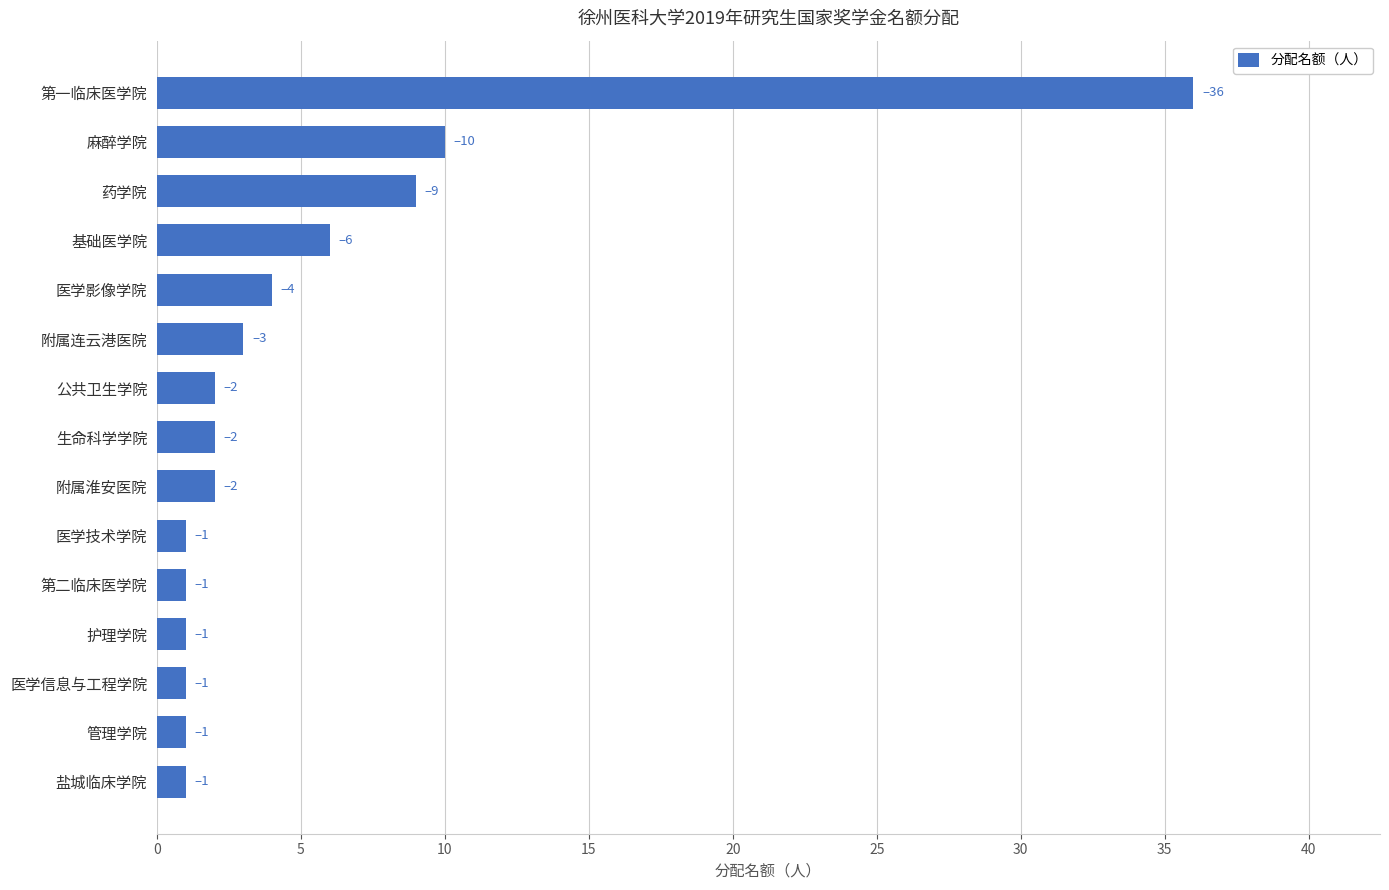

Are the bars grouped side by side (vs. stacked)?

No